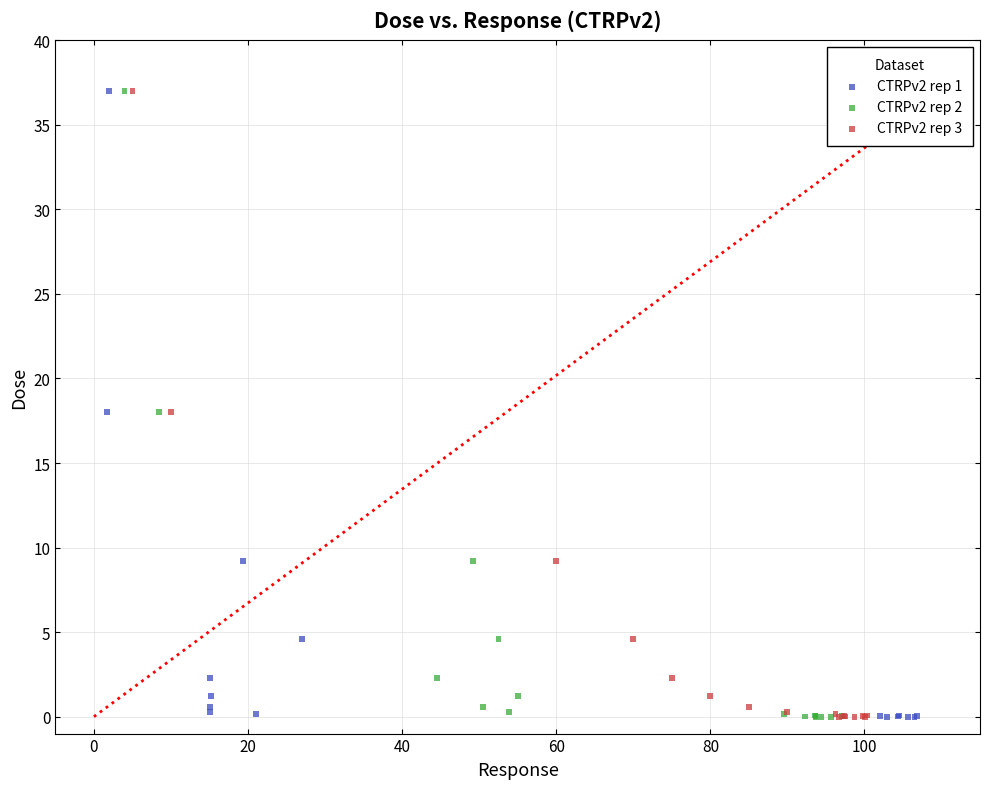

What are all the series names shown in the legend?

CTRPv2 rep 1, CTRPv2 rep 2, CTRPv2 rep 3